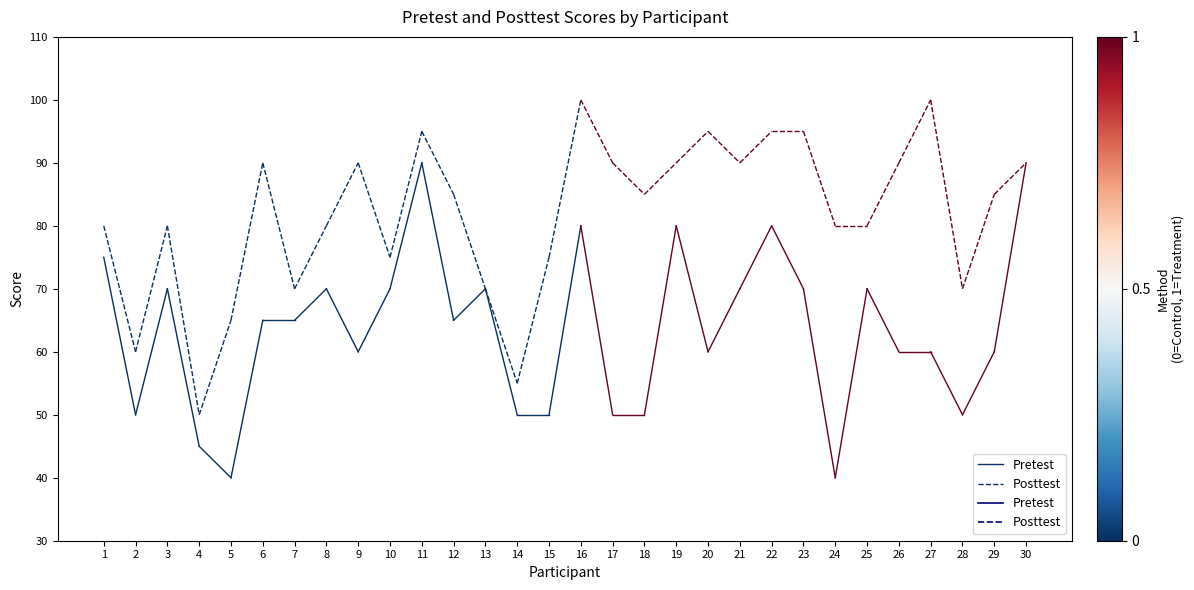

What is the total value across all series at 1?

155